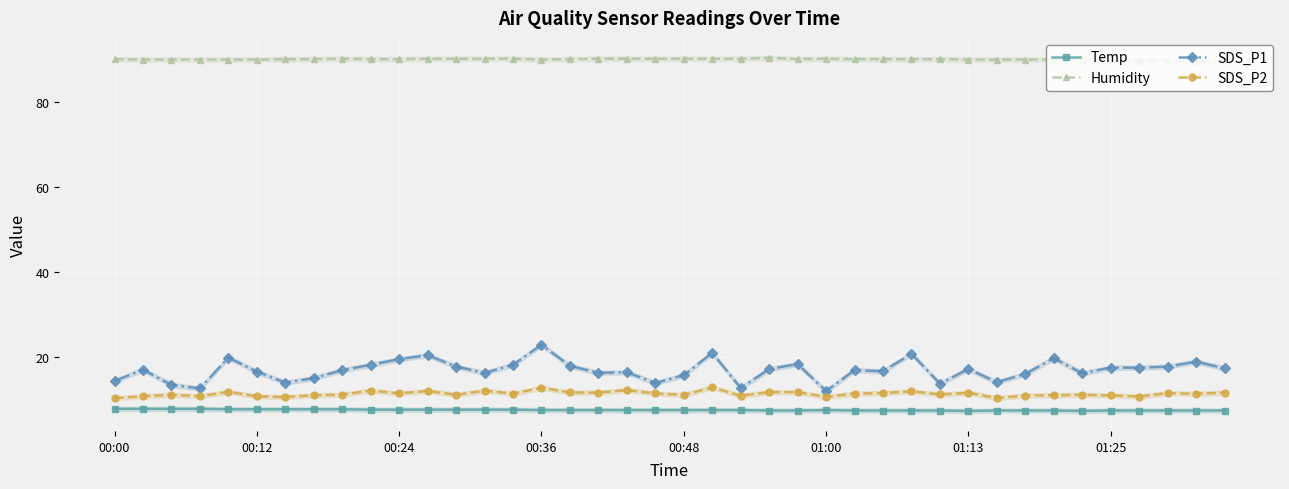

The value of SDS_P2 at 00:48 is 11.1. True or false?

True